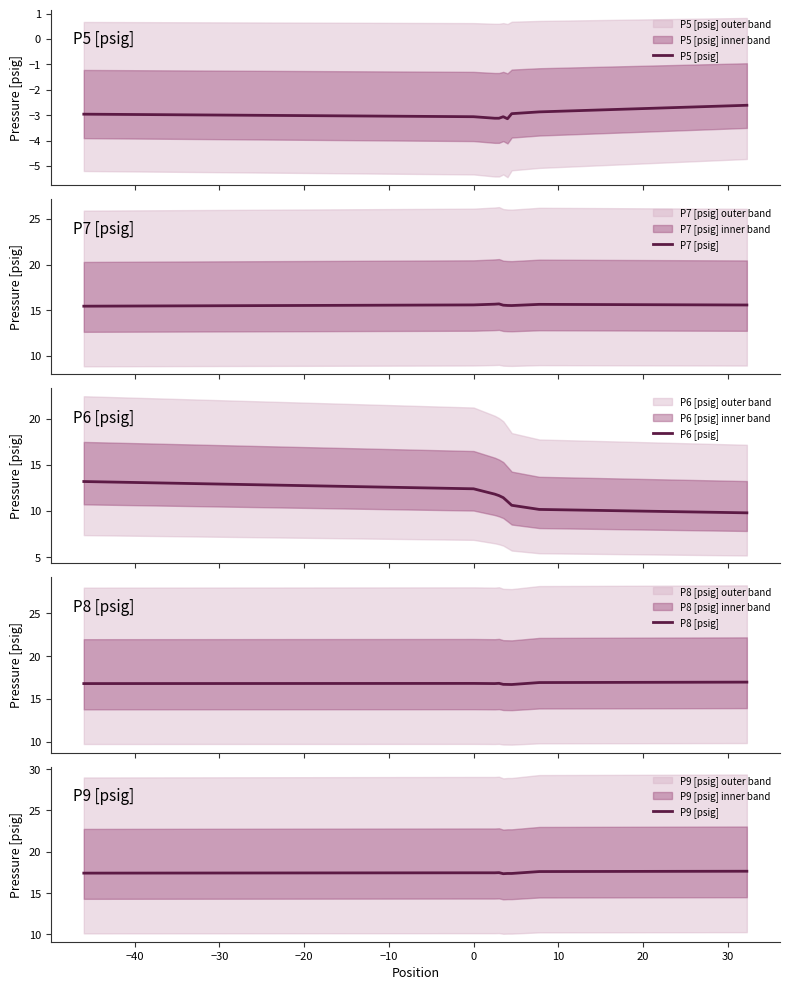

What is the minimum value for P5 [psig]?

-3.1